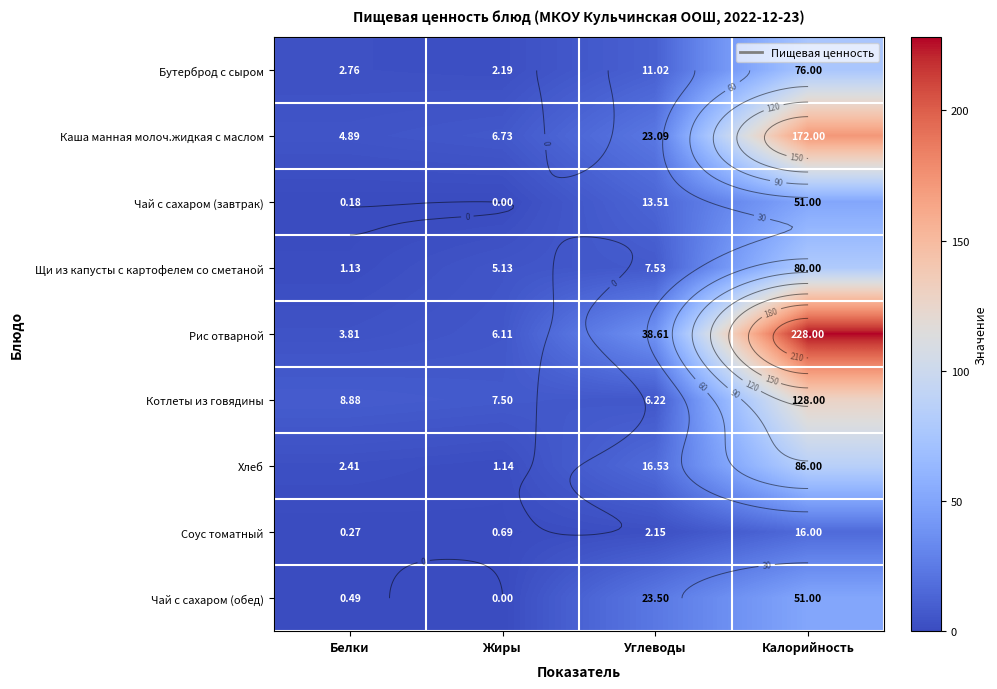

How many series are shown in this chart?

9